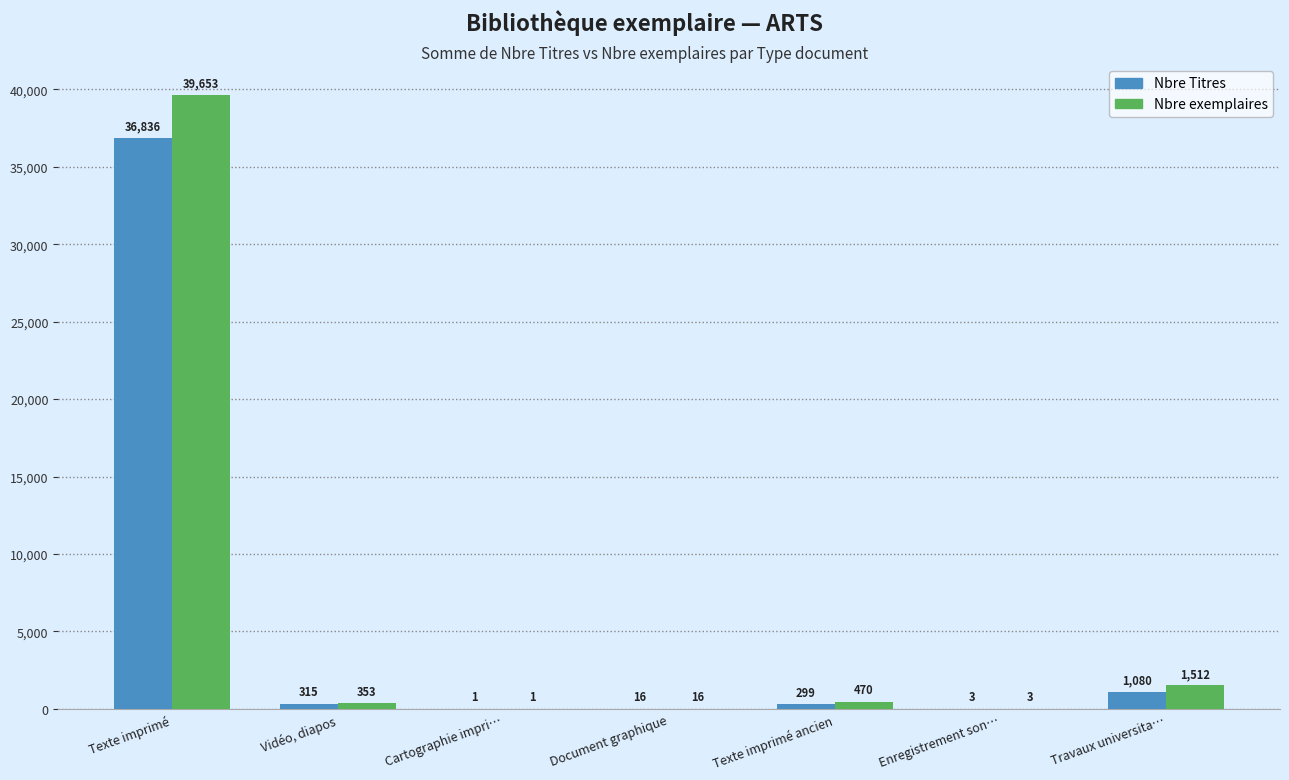

Where does the Nbre Titres series first go above 299?

Texte imprimé